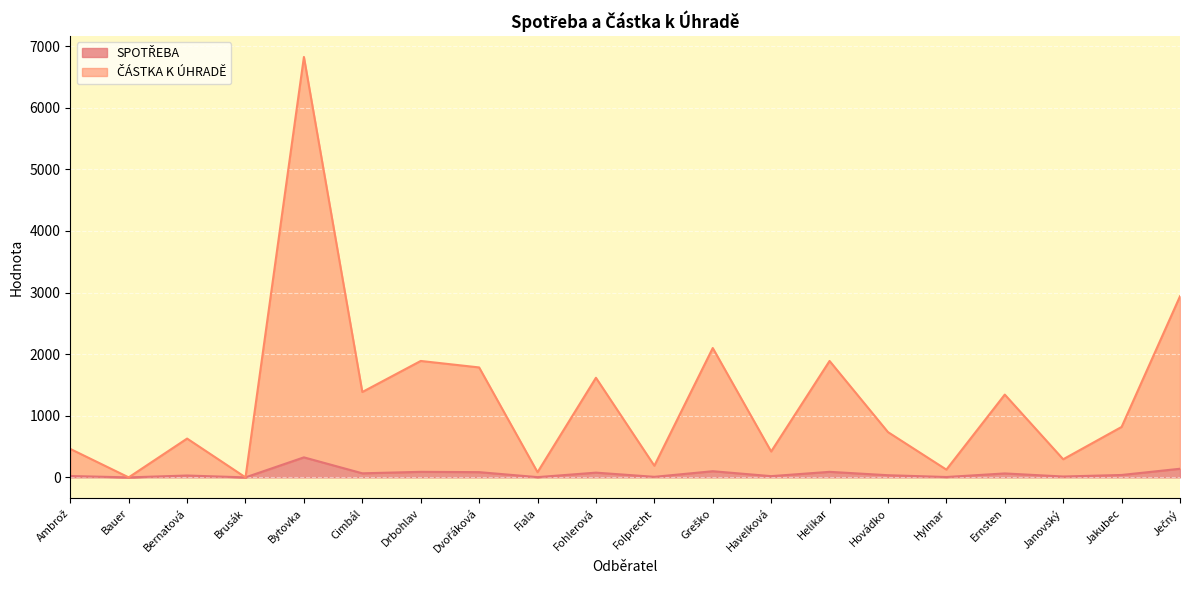

True or false: SPOTŘEBA and ČÁSTKA K ÚHRADĚ intersect in this chart.

False